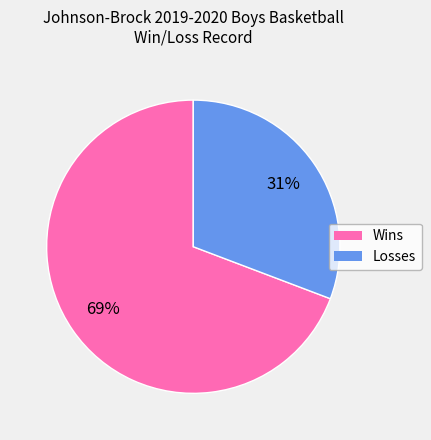

Does Wins represent more than half of the total?

Yes